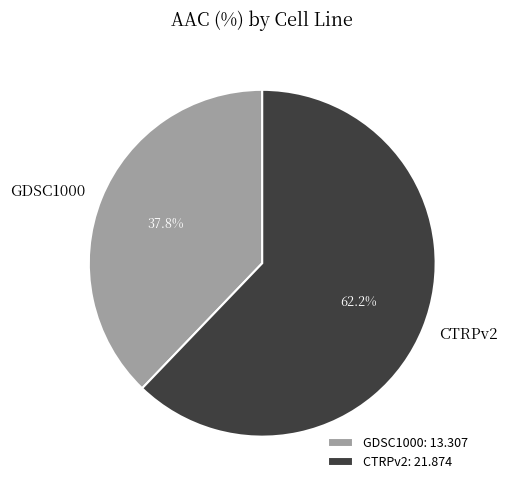

True or false: GDSC1000 accounts for 38% of the total.

True